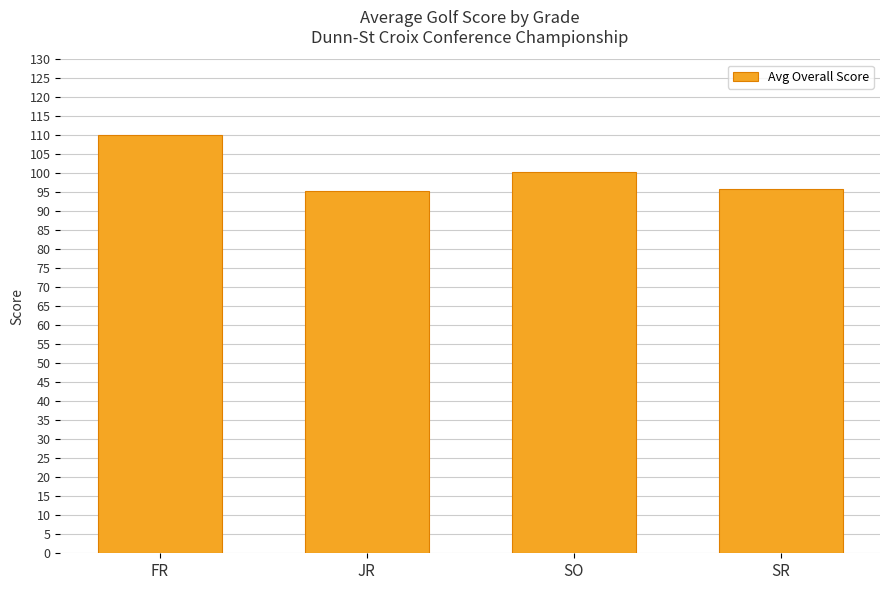

Are the bars grouped side by side (vs. stacked)?

No